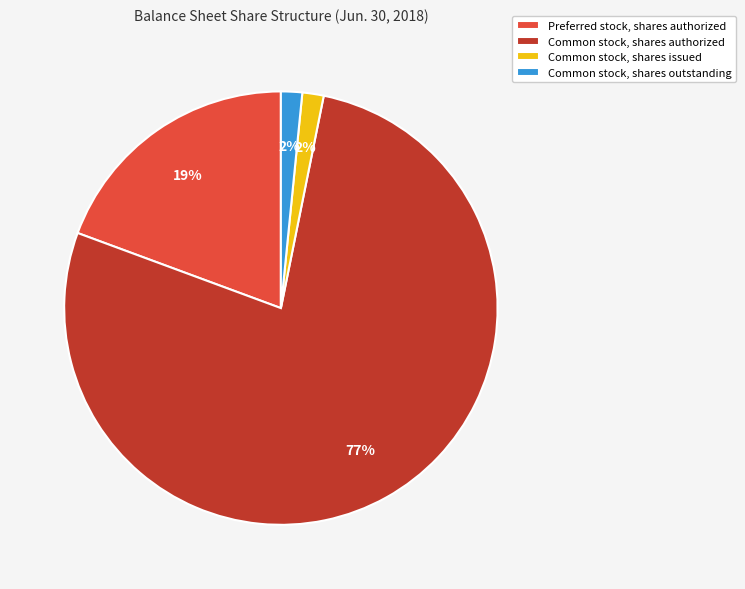

How many segments does this pie chart have?

4